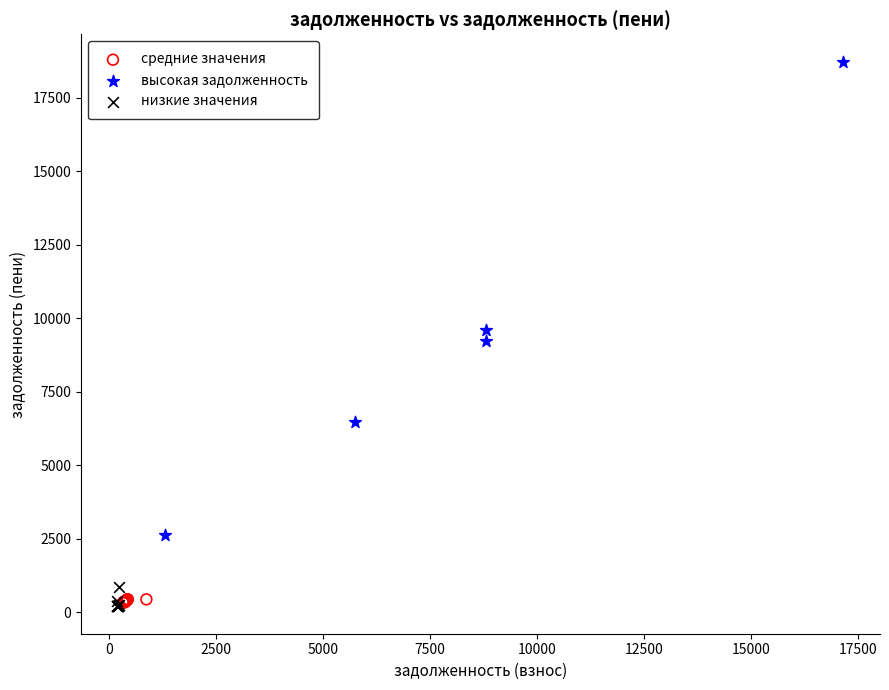

What are all the series names shown in the legend?

средние значения, высокая задолженность, низкие значения